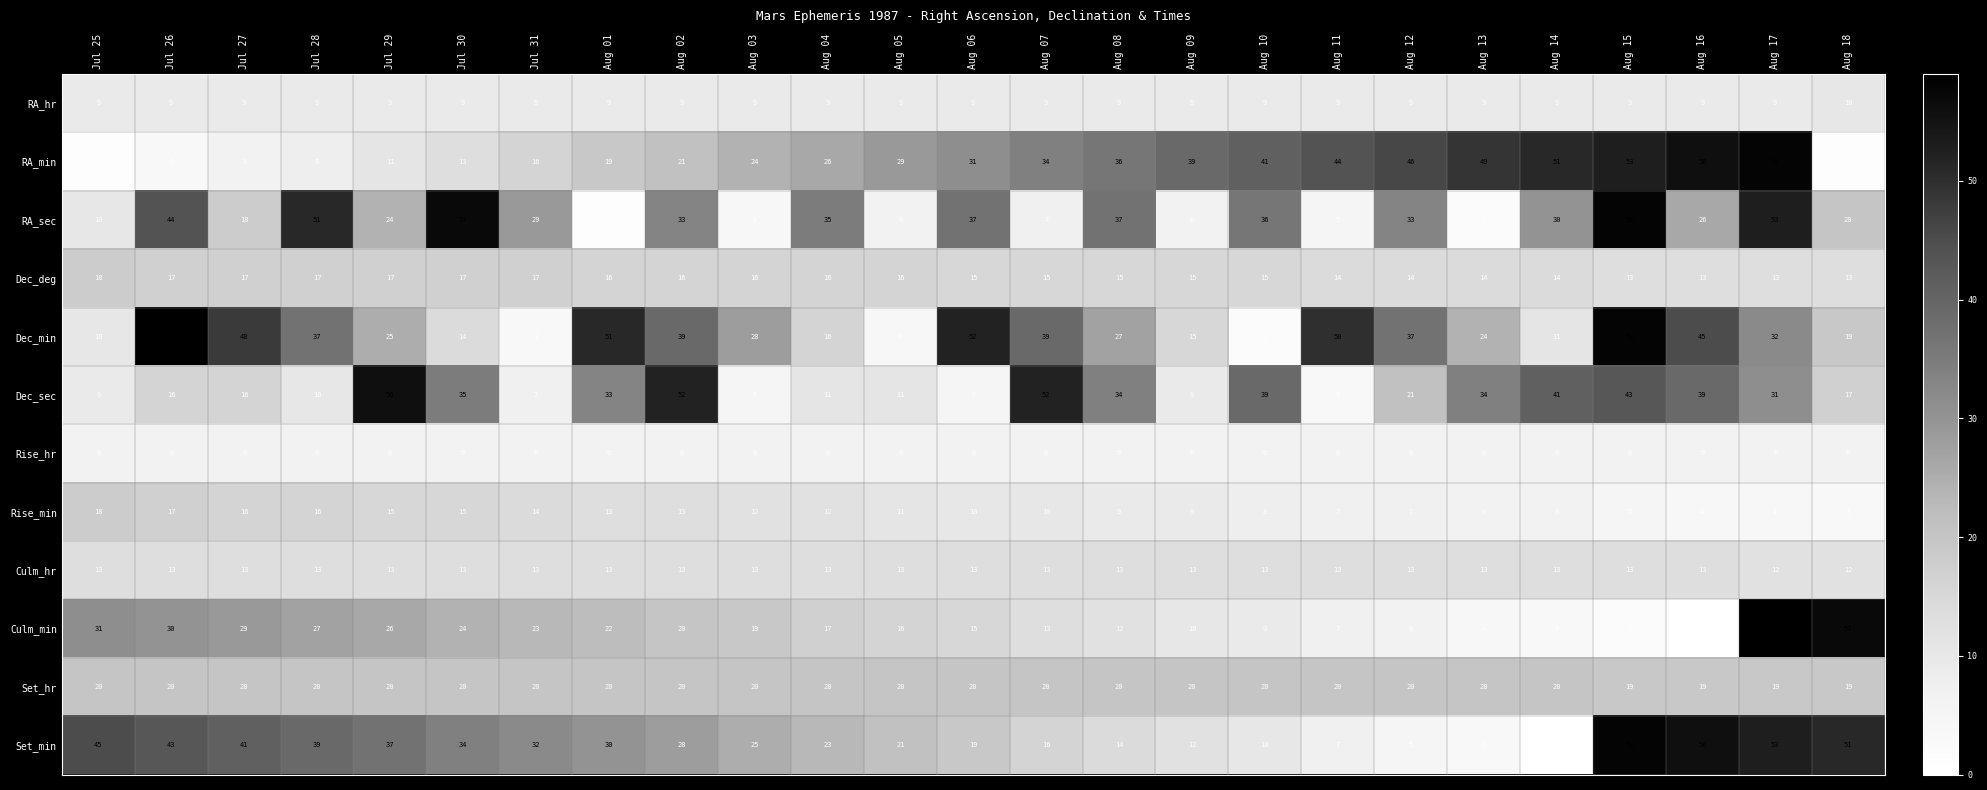

What is the minimum value for Culm_hr?

12